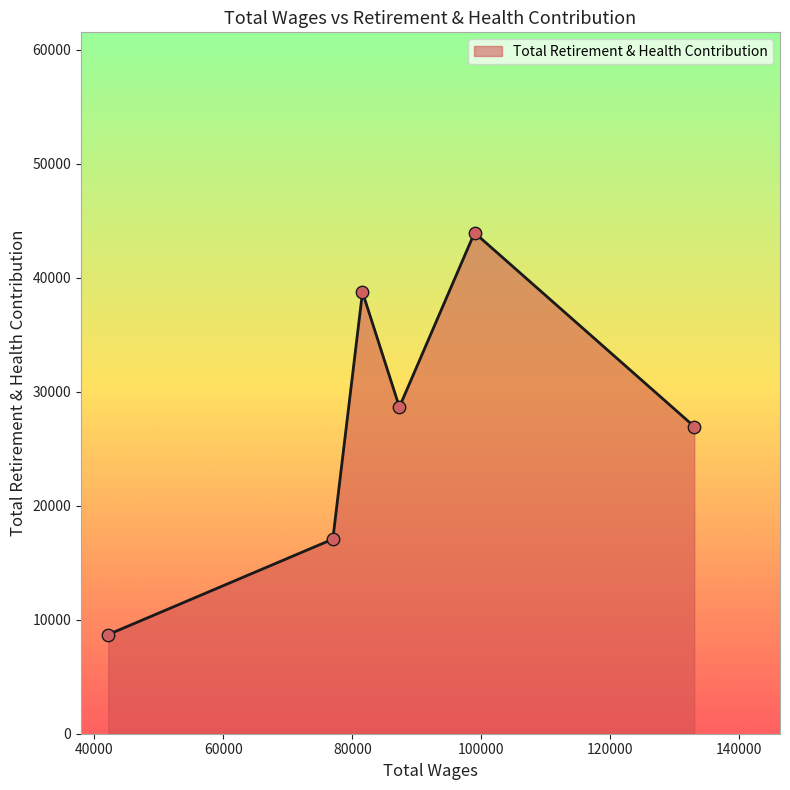

What is the sum of all values?

164080